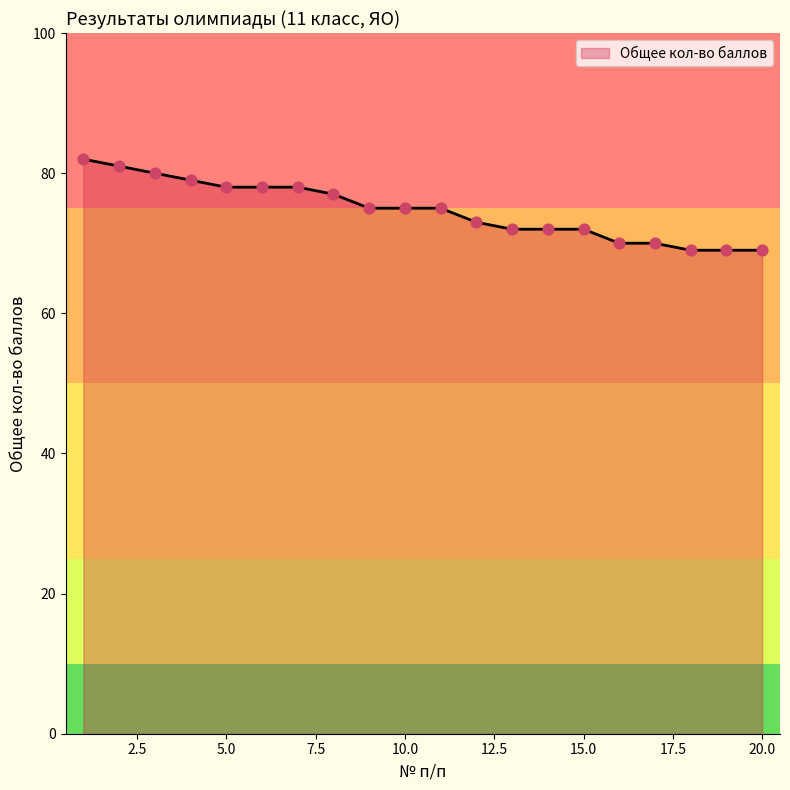

What is the smallest value displayed?

69